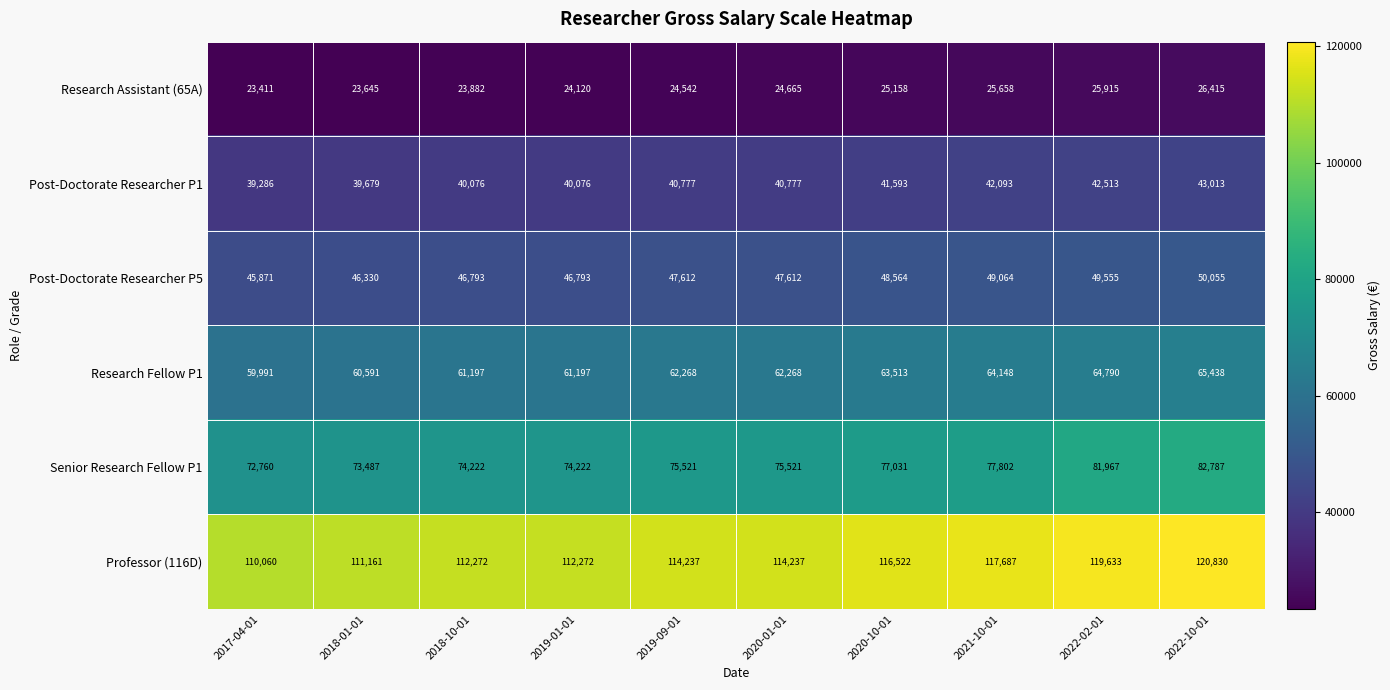

Between 2017-04-01 and 2018-01-01, which series saw the biggest shift?

Professor (116D)